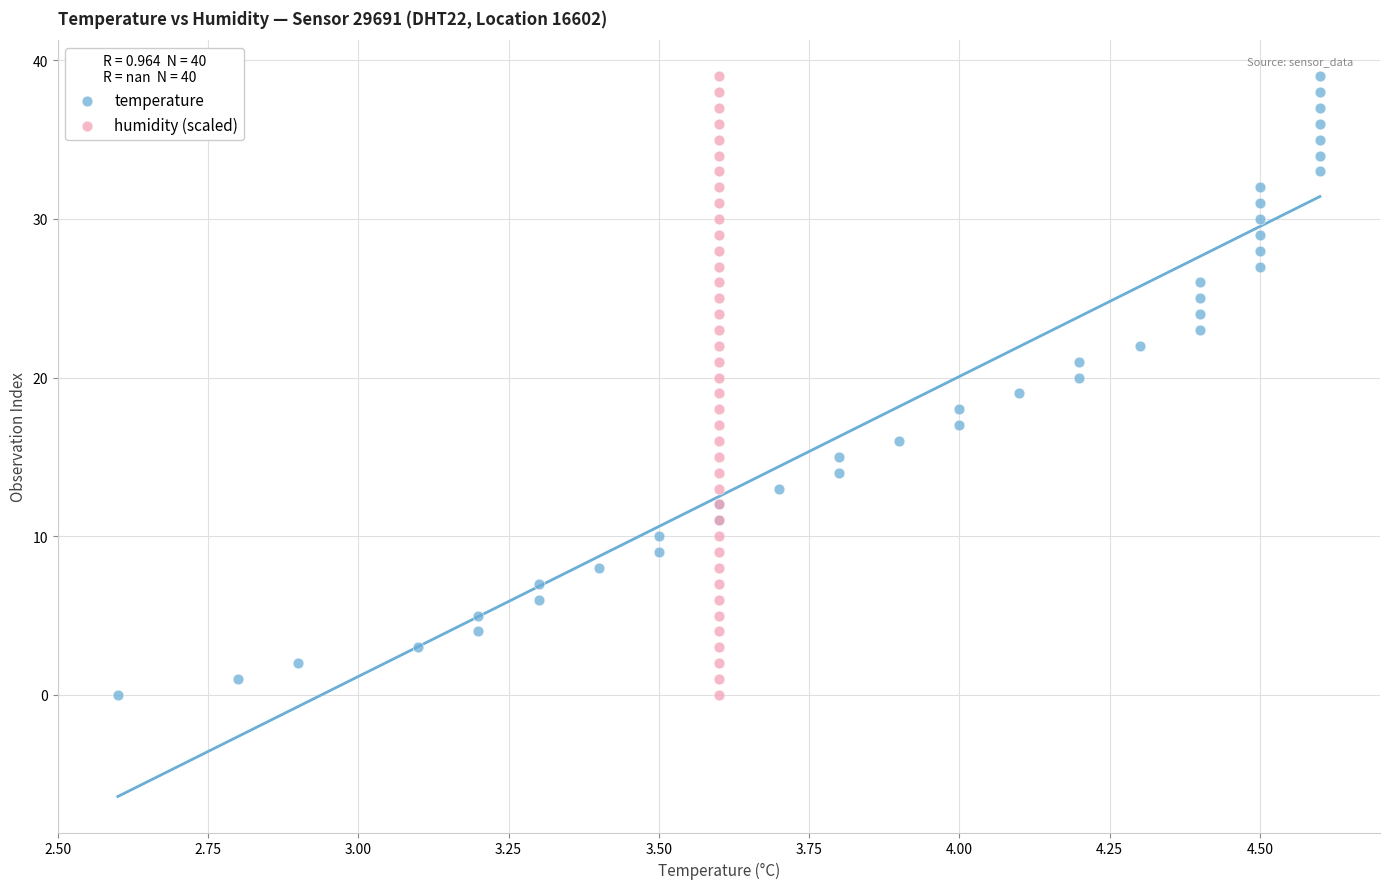

What are all the series names shown in the legend?

temperature, humidity (scaled)